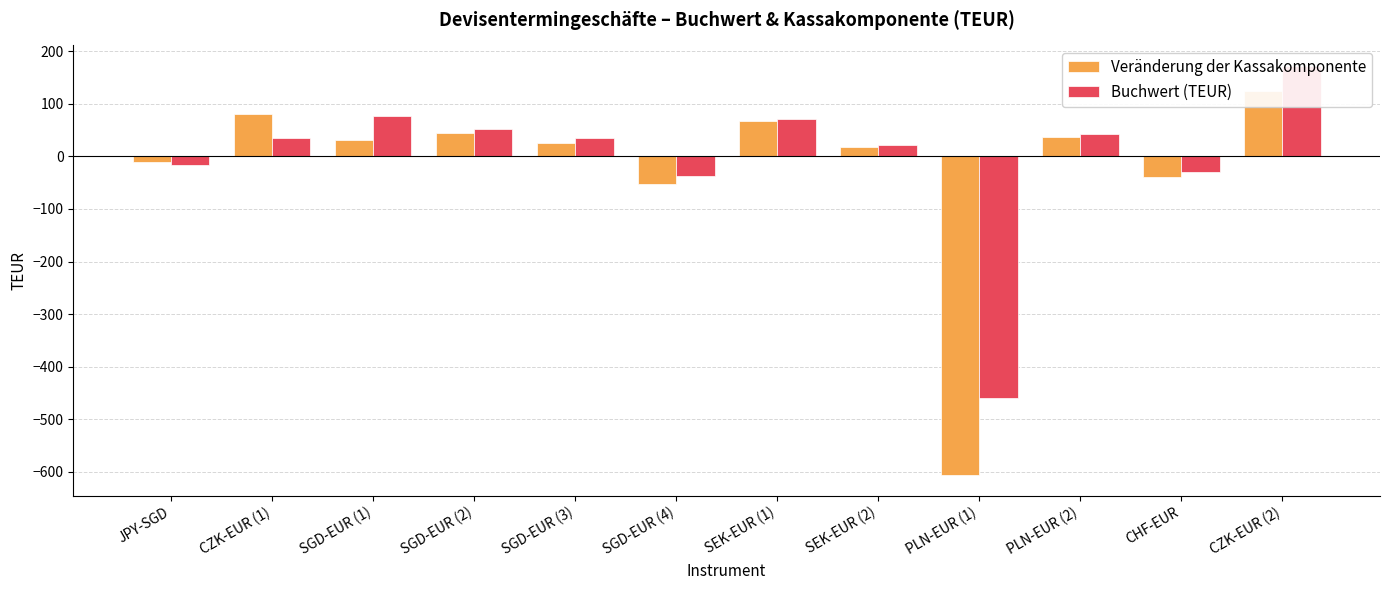

At which category does the chart reach its minimum across all series?

PLN-EUR (1)